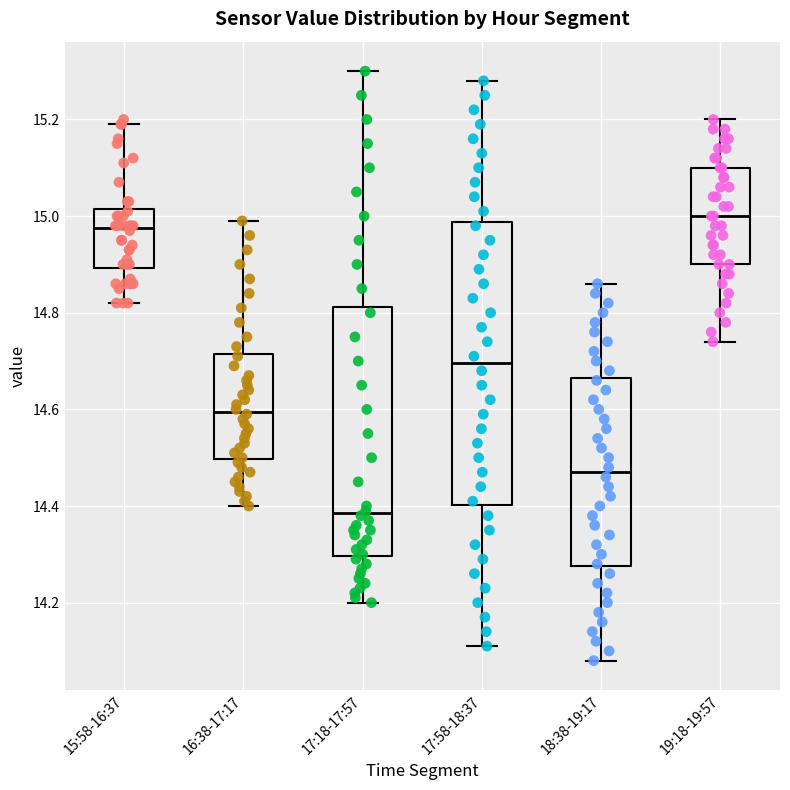

Which box has the highest median line?

19:18-19:57